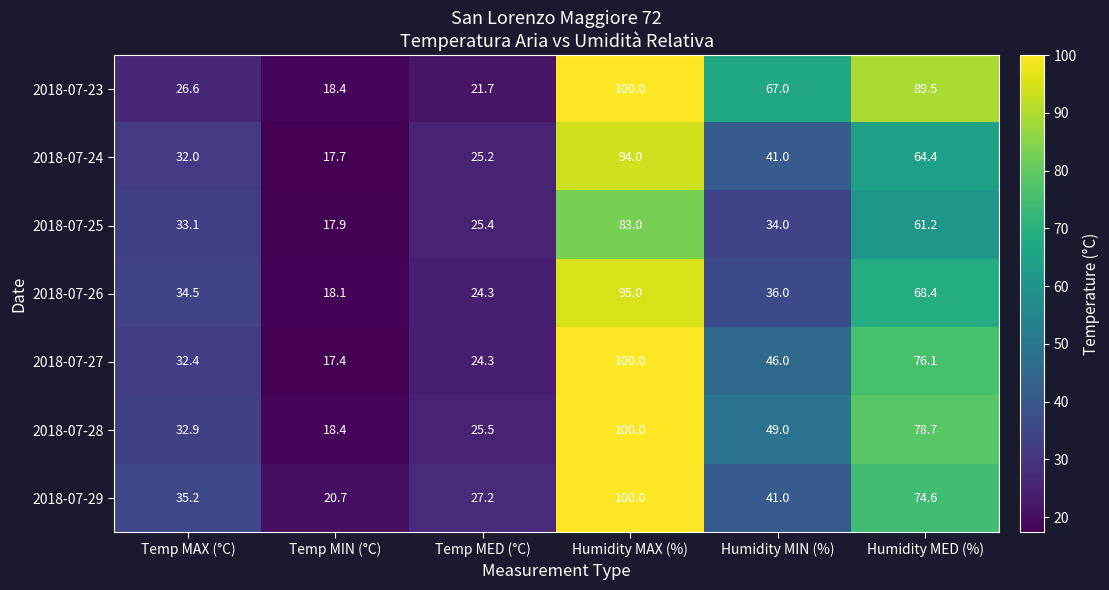

At Humidity MED (%), list the series in order from largest to smallest.

2018-07-23, 2018-07-28, 2018-07-27, 2018-07-29, 2018-07-26, 2018-07-24, 2018-07-25